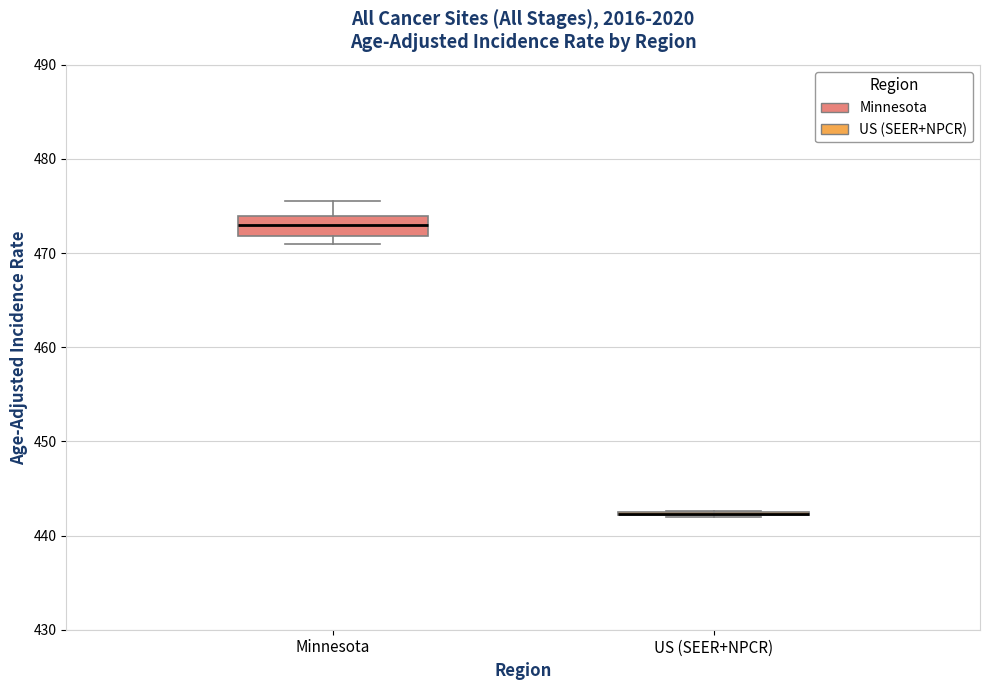

Reading left to right, transcribe this box plot: for each box, give where its median line is, the range the box spans, and where its two whiskers end, as read against the y-axis. The values are not printed on the chart, so give them approximately, as read against the axis.

Minnesota: median 473, box 472 to 474, whiskers 471 to 476
US (SEER+NPCR): box collapsed to a line at 442, whiskers 442 to 443